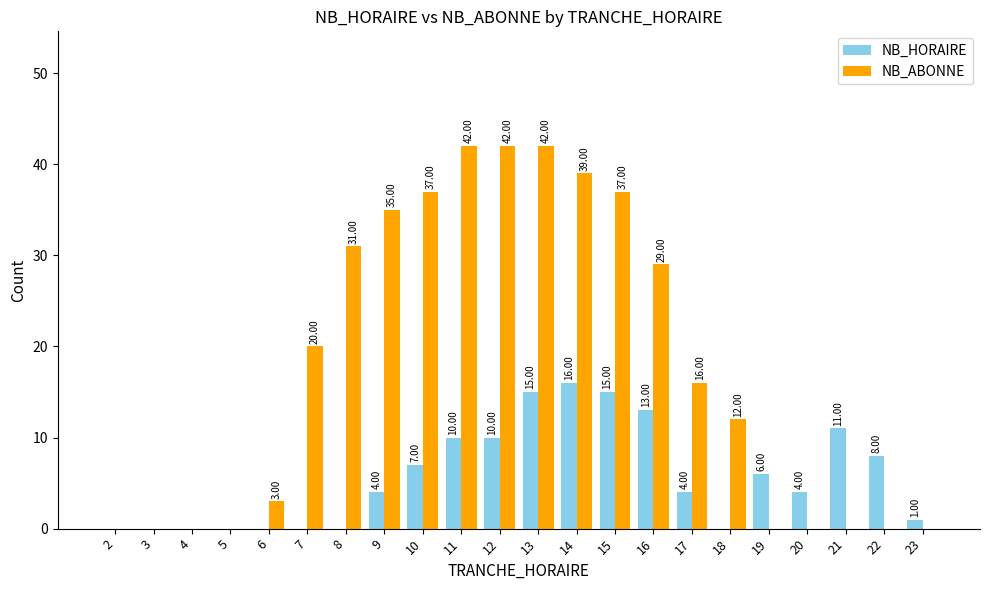

What is the sum of all NB_HORAIRE values?

124